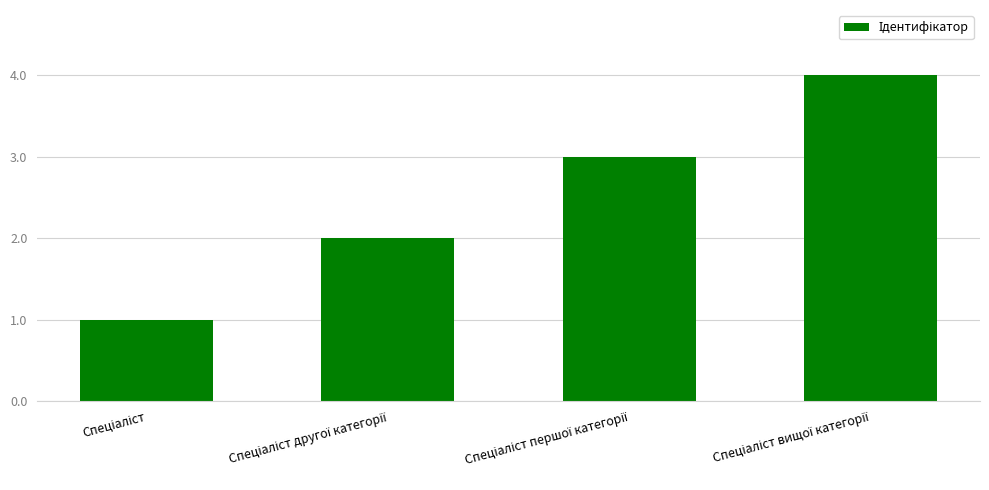

Does the chart contain stacked bars?

No